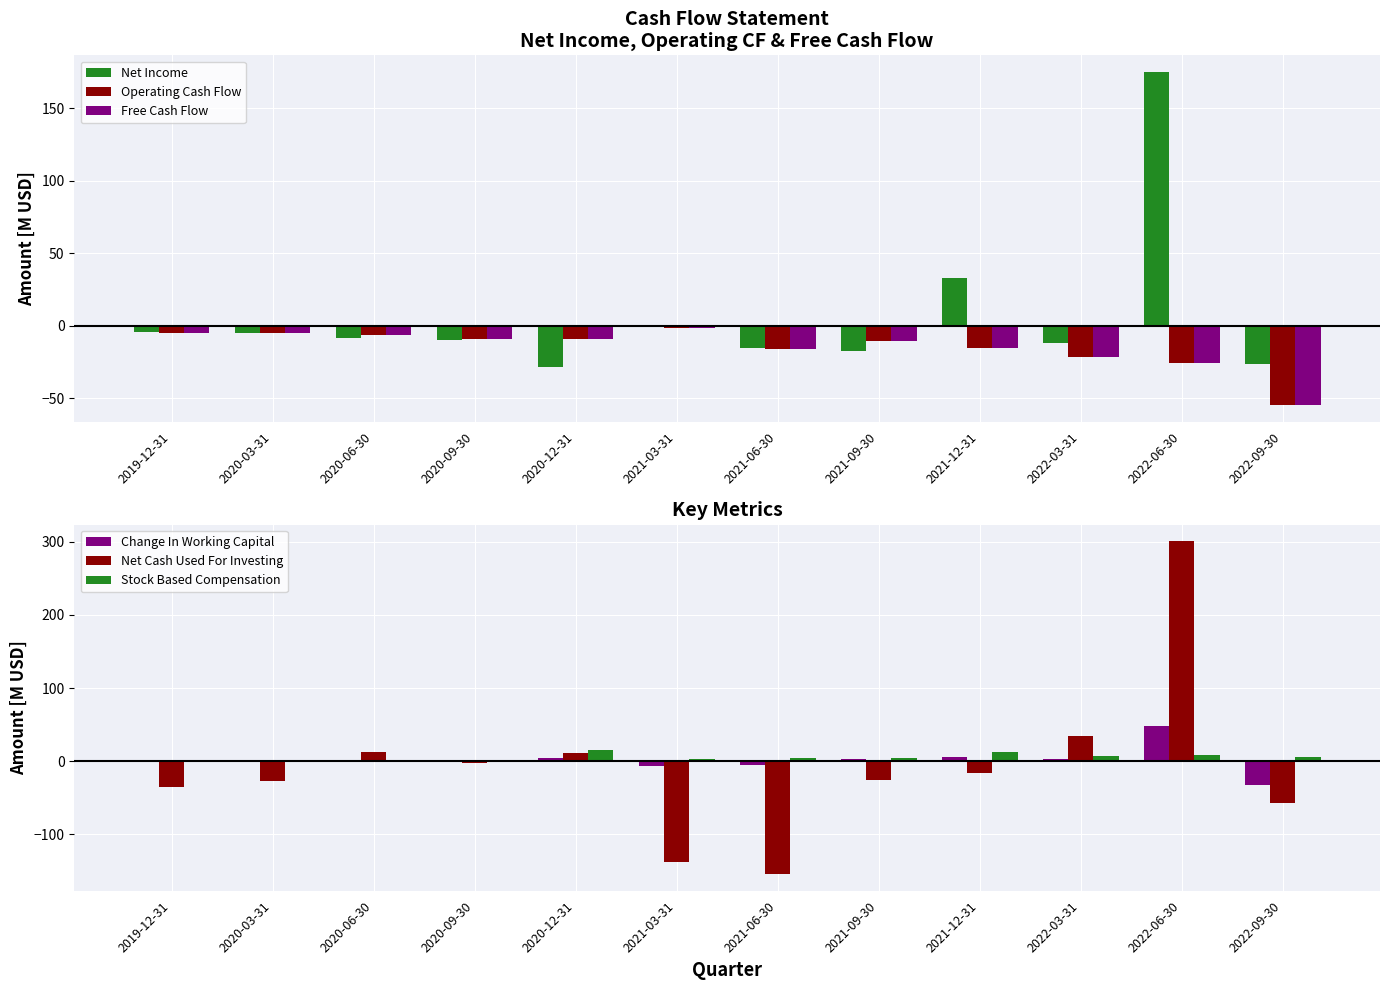

Reading left to right, transcribe all the data shown in this chart.

Net Income: 2019-12-31=-4.6	2020-03-31=-5.0	2020-06-30=-8.6	2020-09-30=-9.9	2020-12-31=-28.3	2021-03-31=-0.1	2021-06-30=-15.6	2021-09-30=-17.4	2021-12-31=33.0	2022-03-31=-12.1	2022-06-30=174.9	2022-09-30=-26.5
Operating Cash Flow: 2019-12-31=-4.9	2020-03-31=-5.0	2020-06-30=-6.2	2020-09-30=-9.1	2020-12-31=-9.4	2021-03-31=-1.5	2021-06-30=-16.2	2021-09-30=-10.6	2021-12-31=-15.2	2022-03-31=-21.9	2022-06-30=-25.4	2022-09-30=-54.4
Free Cash Flow: 2019-12-31=-4.9	2020-03-31=-5.0	2020-06-30=-6.3	2020-09-30=-9.1	2020-12-31=-9.4	2021-03-31=-1.5	2021-06-30=-16.2	2021-09-30=-10.6	2021-12-31=-15.2	2022-03-31=-21.9	2022-06-30=-25.4	2022-09-30=-54.6
Change In Working Capital: 2019-12-31=-0.2	2020-03-31=0.1	2020-06-30=0.9	2020-09-30=1.3	2020-12-31=4.5	2021-03-31=-6.7	2021-06-30=-4.8	2021-09-30=2.2	2021-12-31=5.8	2022-03-31=3.0	2022-06-30=48.1	2022-09-30=-33.1
Net Cash Used For Investing: 2019-12-31=-35.4	2020-03-31=-26.9	2020-06-30=12.0	2020-09-30=-1.9	2020-12-31=11.4	2021-03-31=-137.7	2021-06-30=-154.6	2021-09-30=-25.6	2021-12-31=-15.9	2022-03-31=34.7	2022-06-30=300.9	2022-09-30=-58.0
Stock Based Compensation: 2019-12-31=0.0	2020-03-31=0.0	2020-06-30=0.0	2020-09-30=0.0	2020-12-31=14.9	2021-03-31=3.5	2021-06-30=4.2	2021-09-30=4.6	2021-12-31=12.1	2022-03-31=6.6	2022-06-30=8.6	2022-09-30=5.3